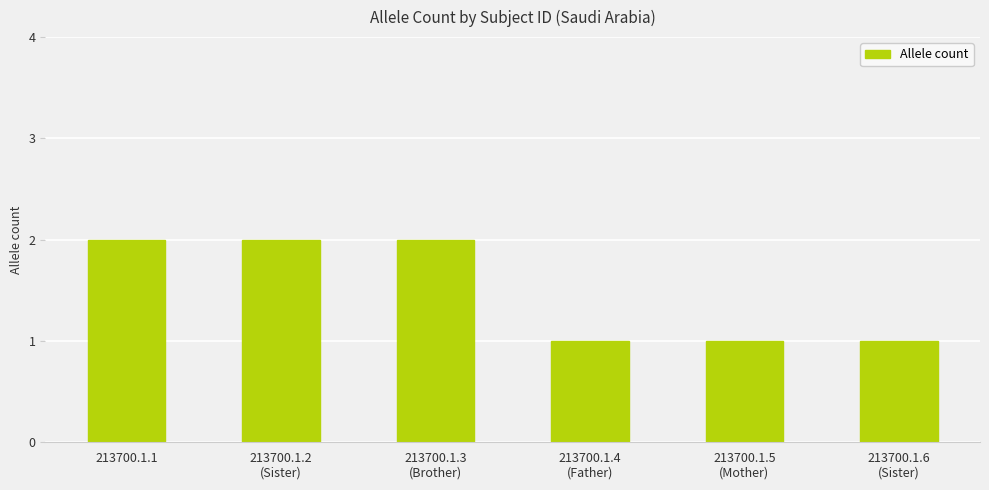

What is the difference between the second highest and minimum values?

1